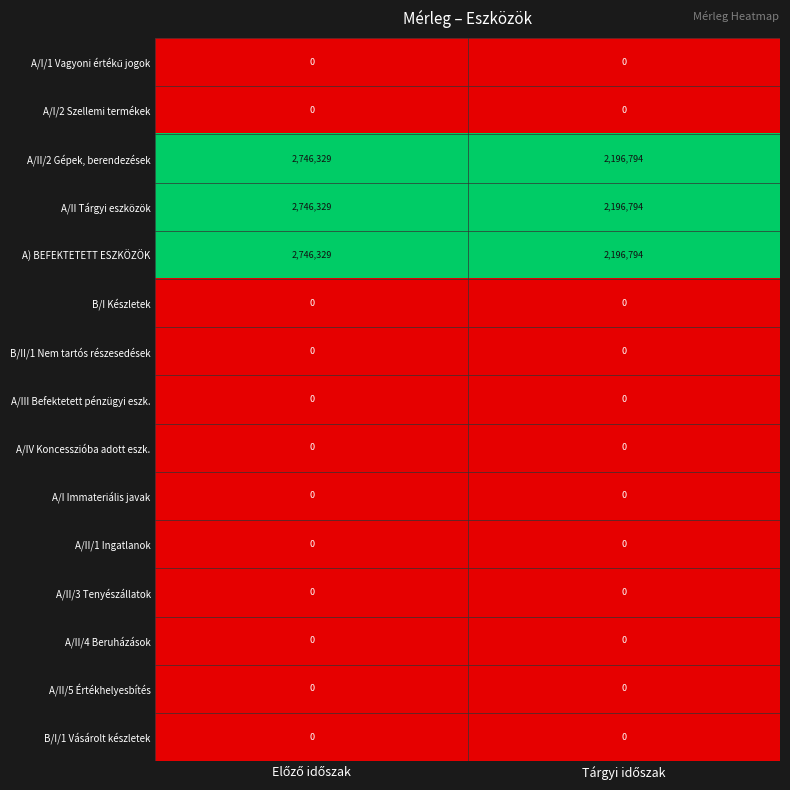

What is the highest value of the A/II Tárgyi eszközök series?

2746329